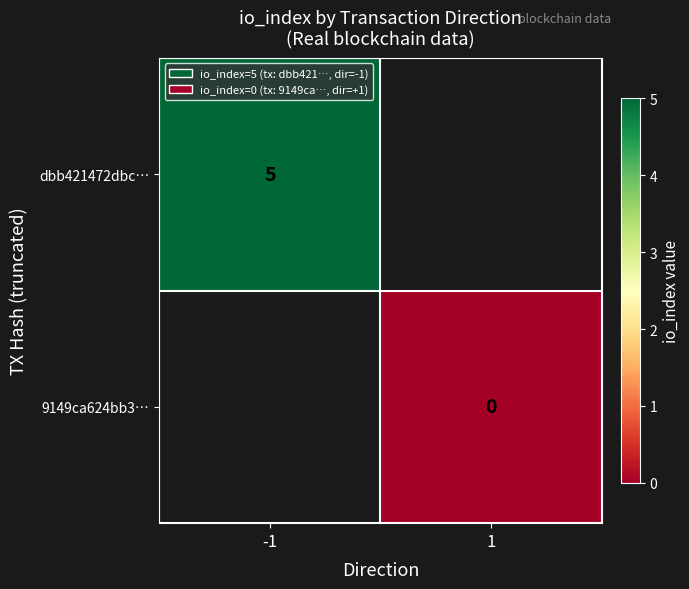

Is the value of dbb421472dbc… at -1 greater than the value of 9149ca624bb3… at 1?

Yes